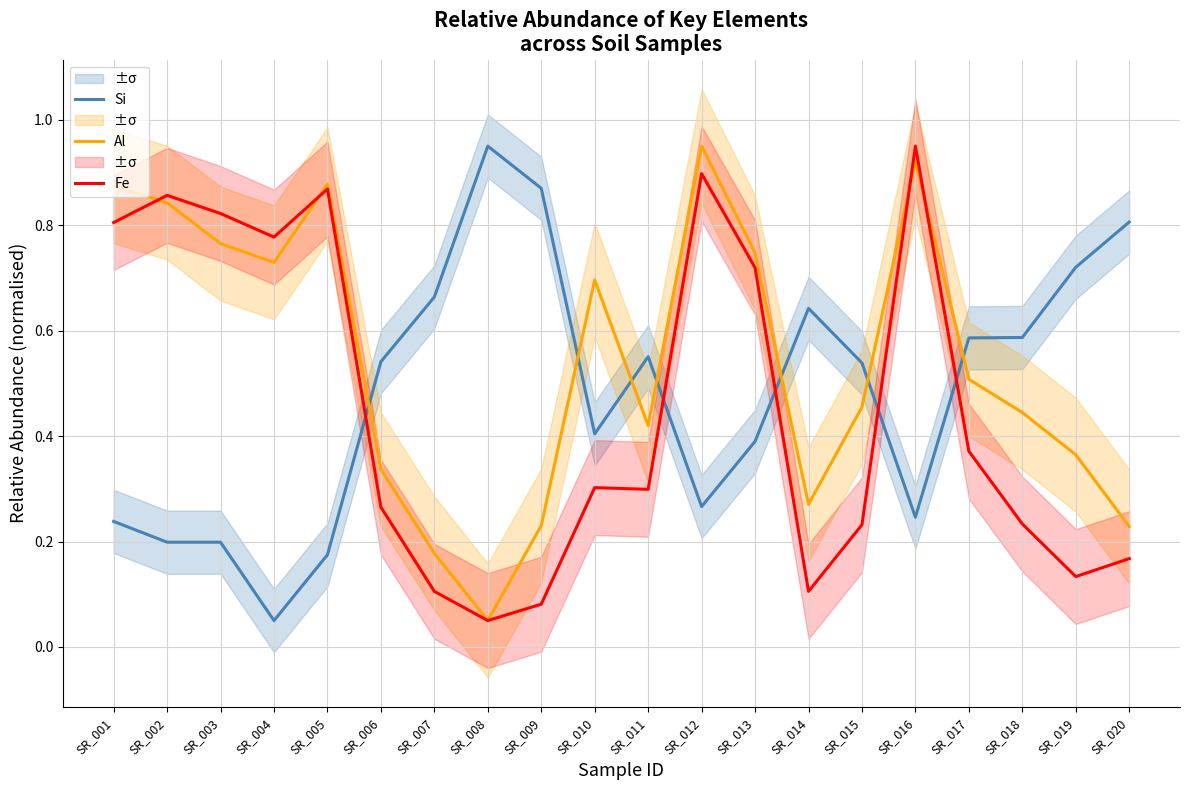

What is the sum of all Fe values?

9.0